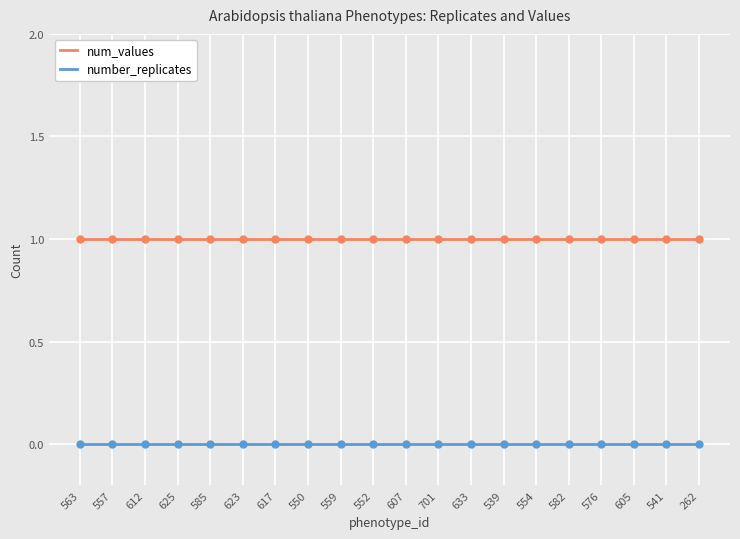

Which series has the largest total across all categories?

num_values